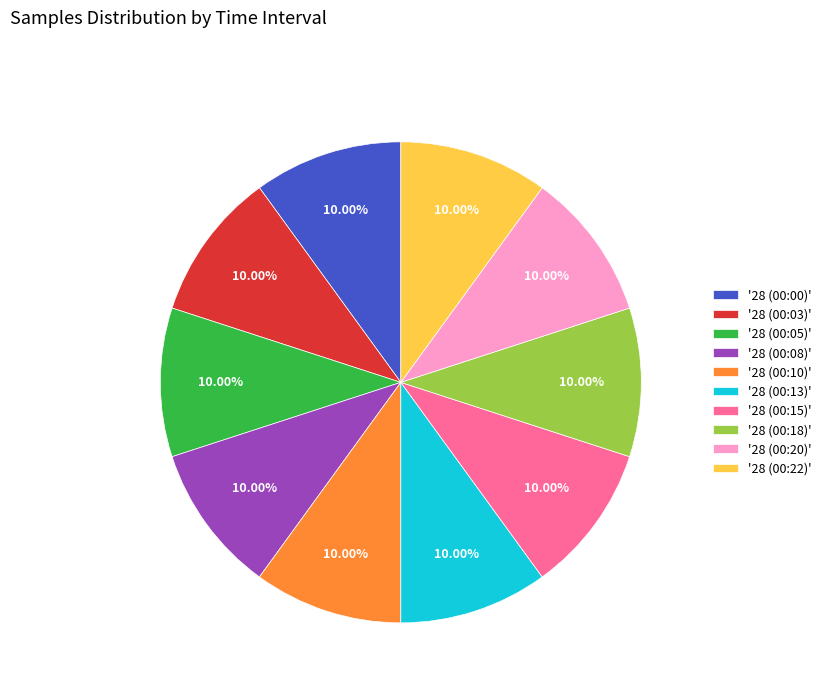

How many slices are in this pie chart?

10